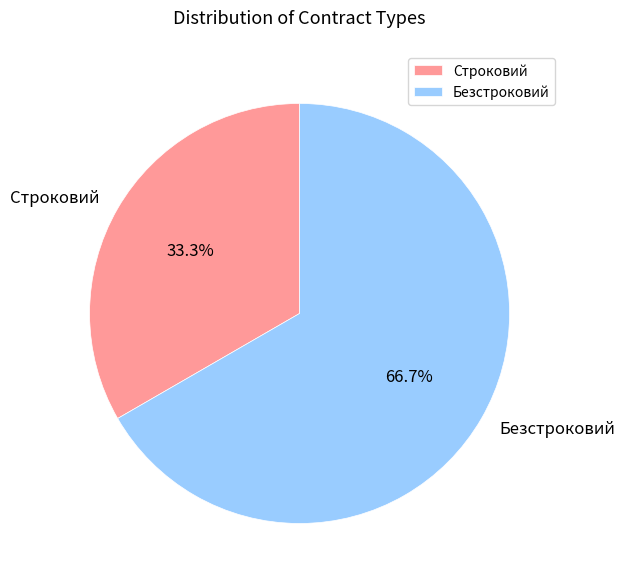

To the nearest percent, what is the combined percentage of Безстроковий and Строковий?

100%